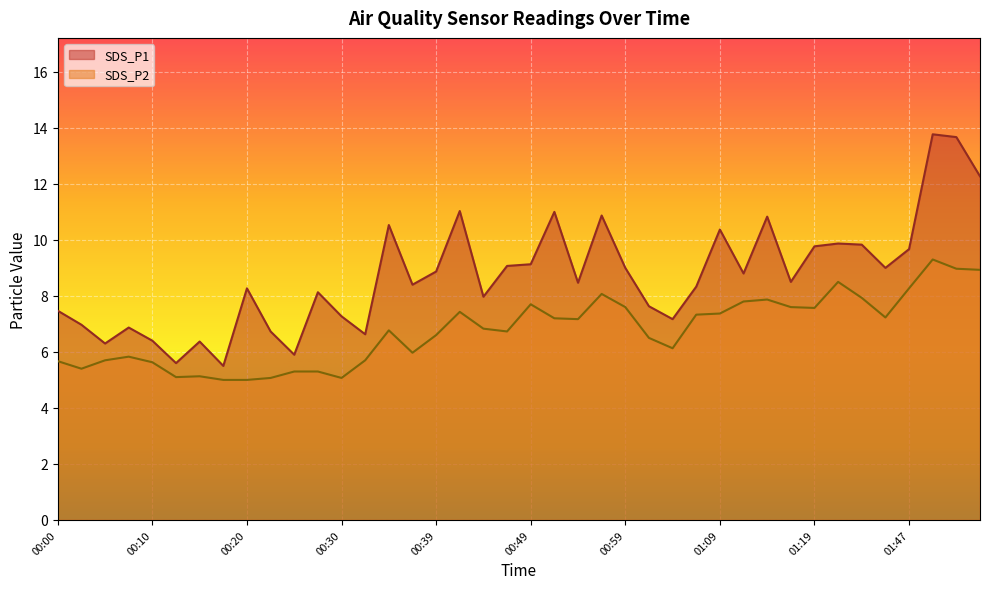

True or false: SDS_P1 and SDS_P2 intersect in this chart.

False